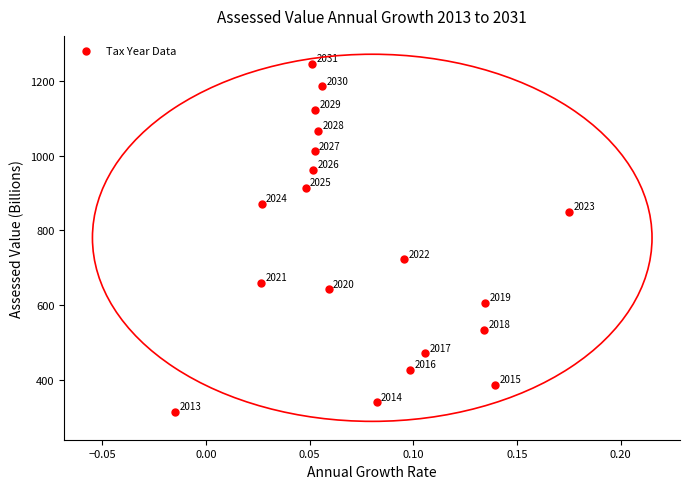

What Y value in the scatter plot is closest to 780?

722.5